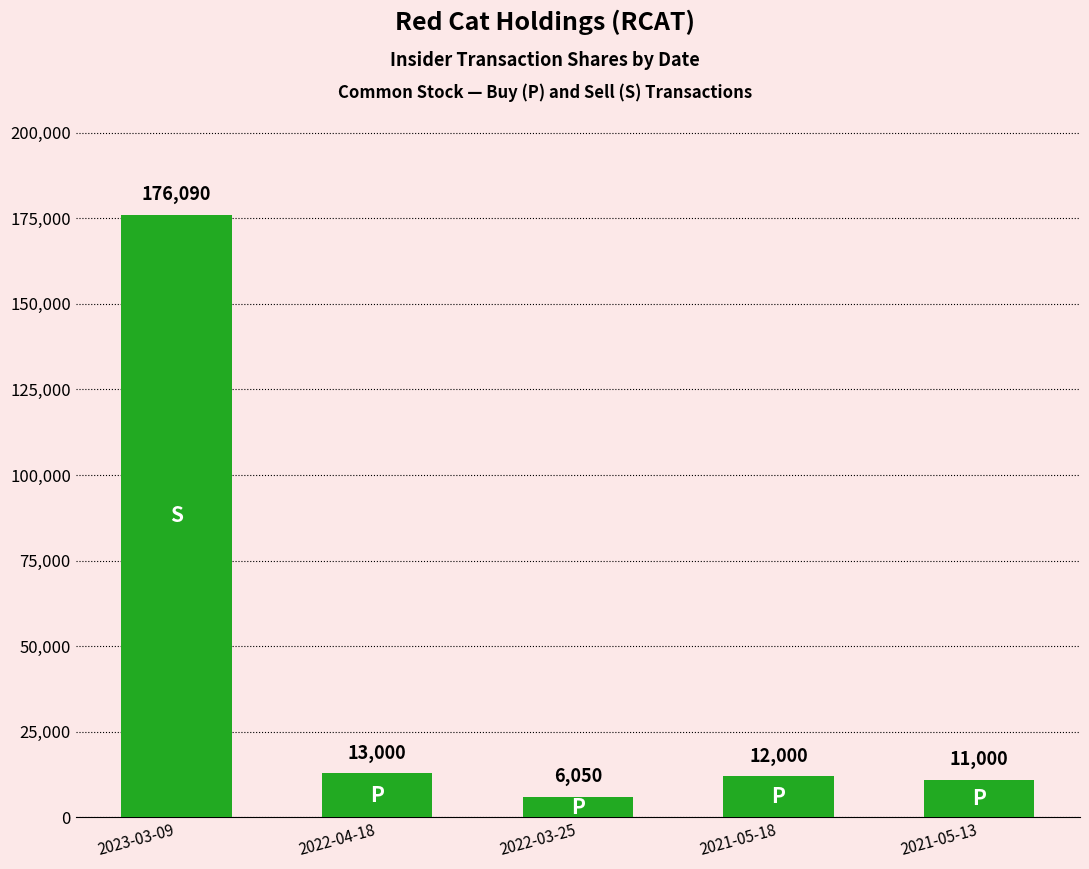

What position from the left is 2021-05-13?

5